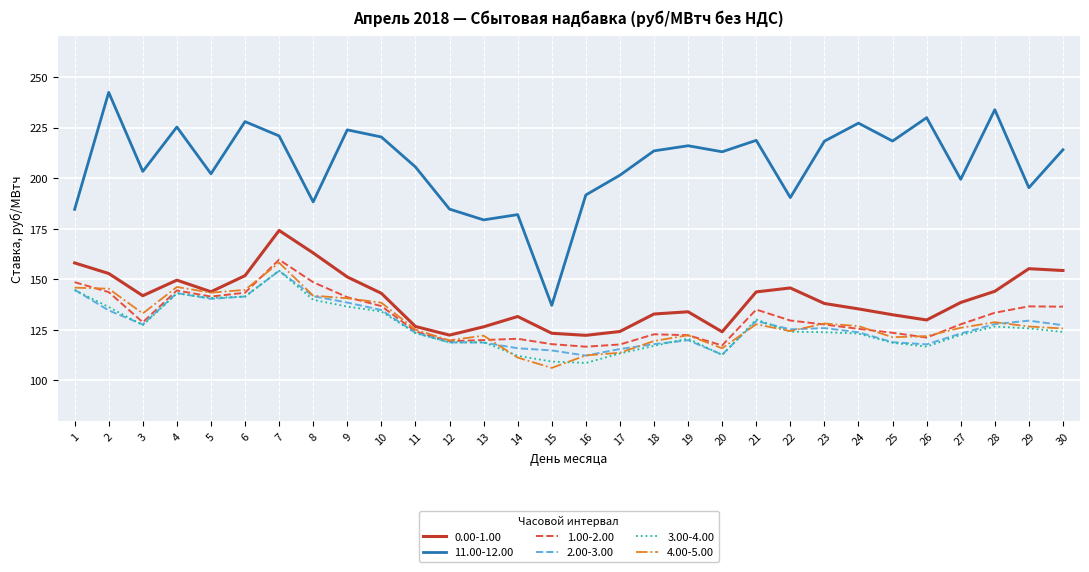

True or false: 0.00-1.00 and 1.00-2.00 intersect in this chart.

False